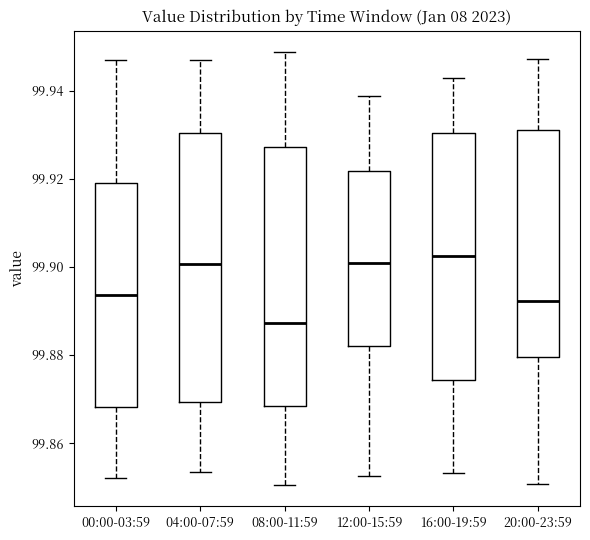

Where does the lower whisker of the box for 16:00-19:59 end on the y-axis? The values are not printed on the chart, so give them approximately, as read against the axis.

99.854